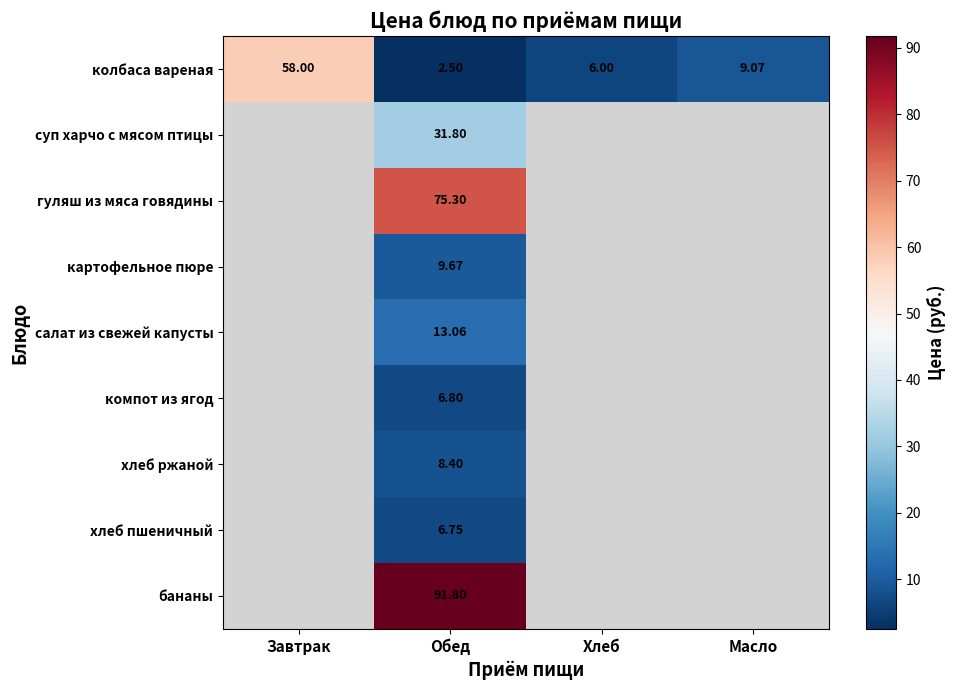

The value of бананы at Обед is 91.8. True or false?

True